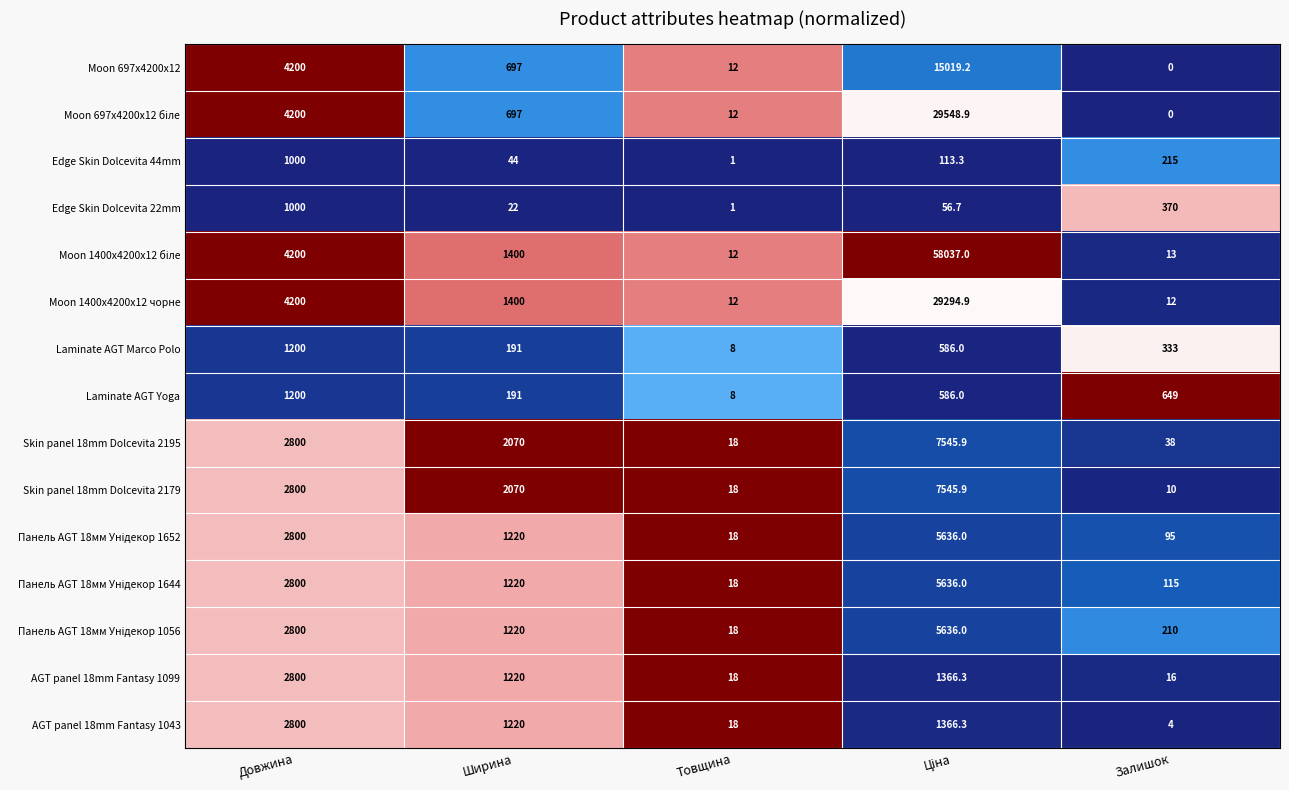

What is the spread (max minus min) of values at Товщина?

17.0